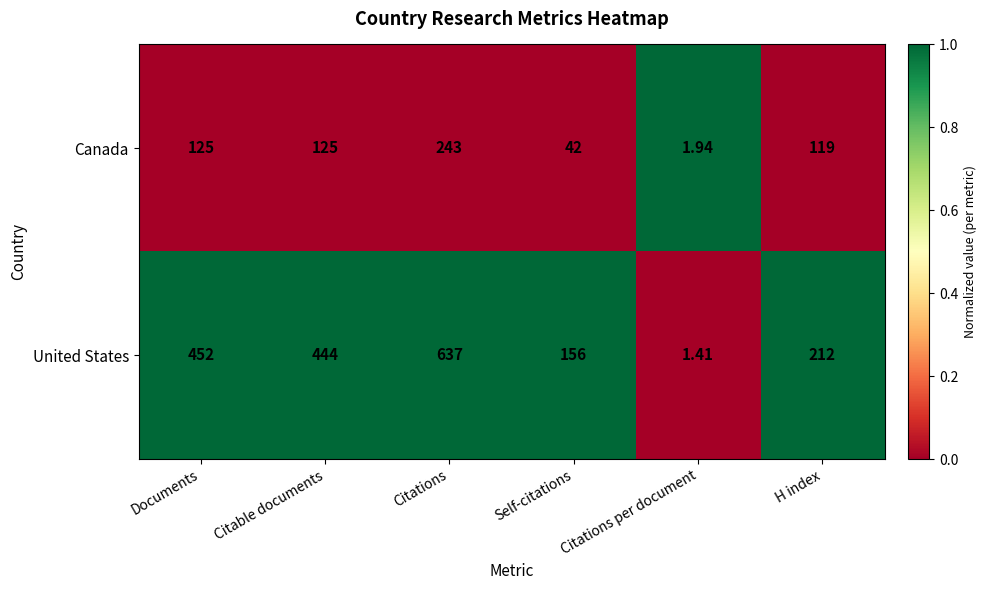

At which label does United States first exceed 444?

Documents